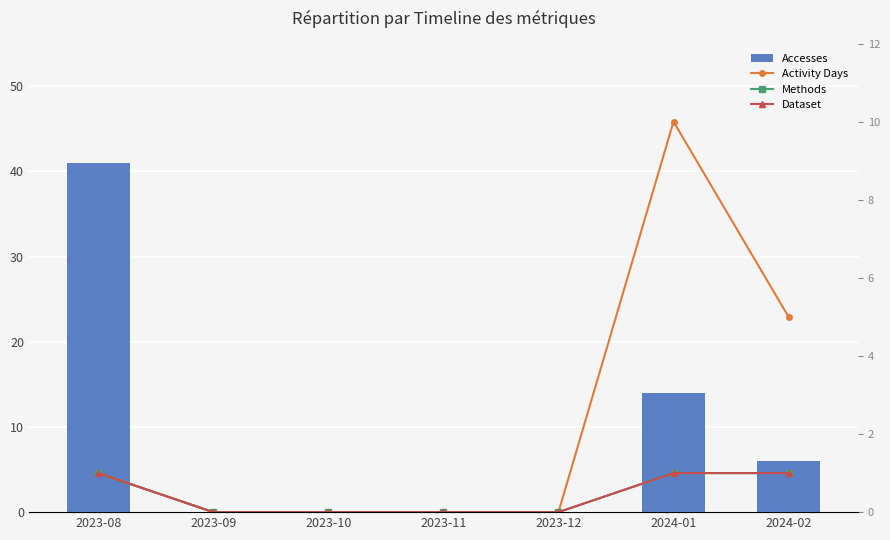

What are all the series names shown in the legend?

Accesses, Activity Days, Methods, Dataset